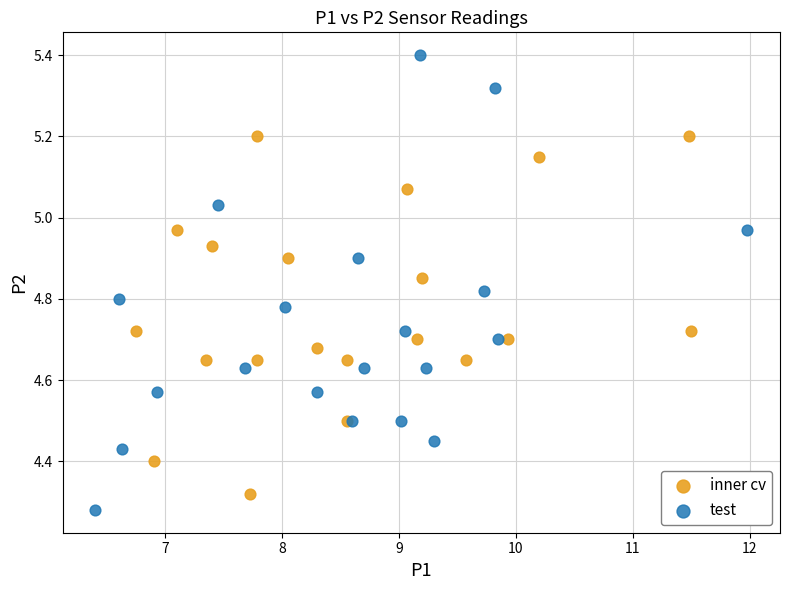

Which series reaches the maximum Y coordinate?

test